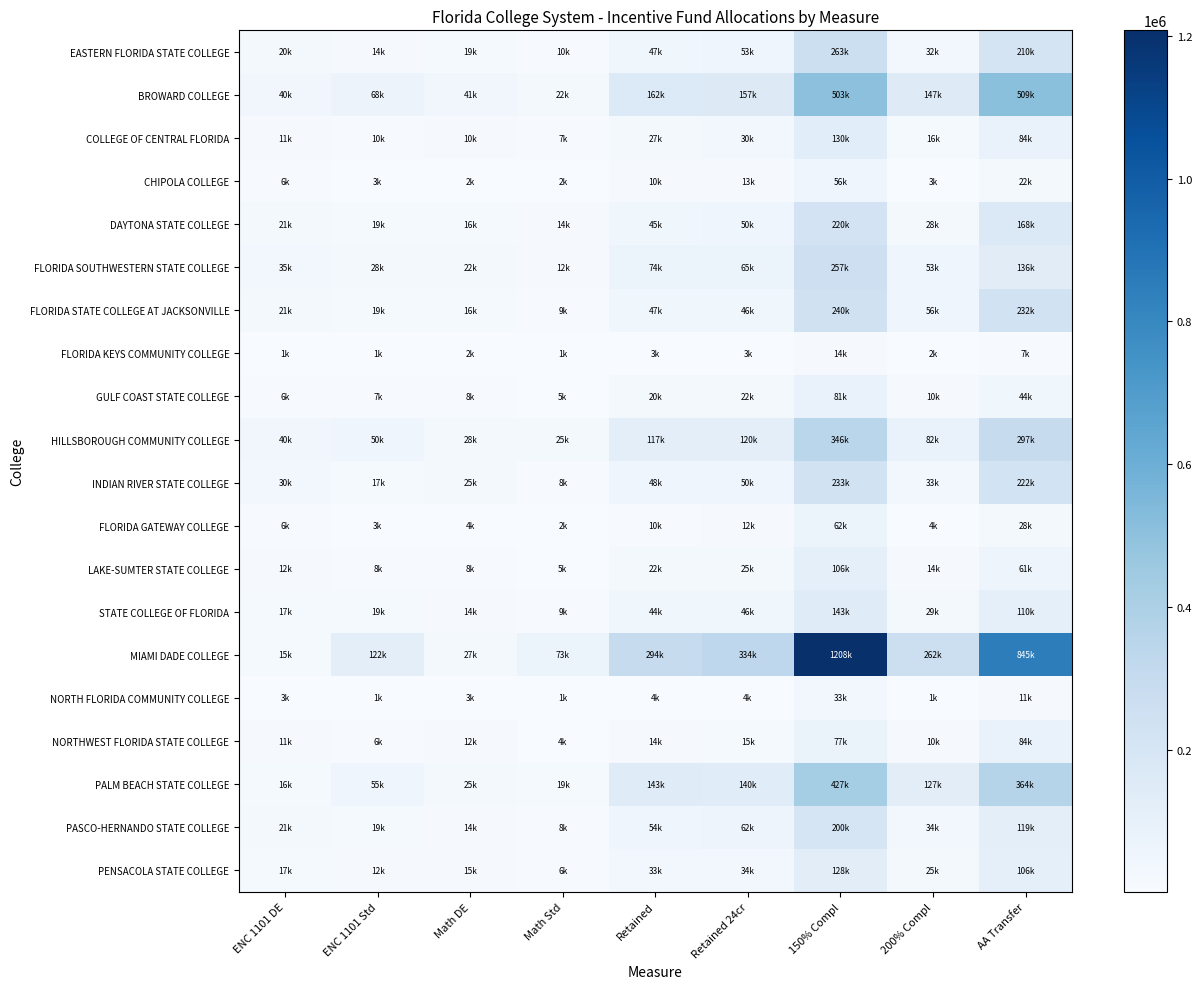

Reading left to right, transcribe all the data shown in this chart.

EASTERN FLORIDA STATE COLLEGE: ENC 1101 DE=19916.2	ENC 1101 Std=14279.2	Math DE=19110.9	Math Std=9899.2	Retained=46628.3	Retained 24cr=53208.1	150% Compl=262721.1	200% Compl=32290.2	AA Transfer=210239.8
BROWARD COLLEGE: ENC 1101 DE=40127.0	ENC 1101 Std=67801.5	Math DE=41168.0	Math Std=21998.2	Retained=162236.6	Retained 24cr=156619.2	150% Compl=502501.3	200% Compl=147073.5	AA Transfer=508629.4
COLLEGE OF CENTRAL FLORIDA: ENC 1101 DE=10802.7	ENC 1101 Std=10095.6	Math DE=10193.8	Math Std=6678.0	Retained=27301.3	Retained 24cr=30345.7	150% Compl=129789.3	200% Compl=16498.6	AA Transfer=83907.4
CHIPOLA COLLEGE: ENC 1101 DE=5990.6	ENC 1101 Std=3260.4	Math DE=1649.9	Math Std=2023.0	Retained=10174.2	Retained 24cr=13022.1	150% Compl=55624.0	200% Compl=2592.6	AA Transfer=21683.9
DAYTONA STATE COLLEGE: ENC 1101 DE=20721.5	ENC 1101 Std=18659.2	Math DE=15732.6	Math Std=14456.0	Retained=45449.8	Retained 24cr=49849.4	150% Compl=220296.1	200% Compl=27576.3	AA Transfer=167657.6
FLORIDA SOUTHWESTERN STATE COLLEGE: ENC 1101 DE=35138.2	ENC 1101 Std=28361.9	Math DE=22469.6	Math Std=12472.2	Retained=73968.9	Retained 24cr=64757.2	150% Compl=257064.5	200% Compl=52559.9	AA Transfer=136388.7
FLORIDA STATE COLLEGE AT JACKSONVILLE: ENC 1101 DE=20898.3	ENC 1101 Std=18541.3	Math DE=15929.0	Math Std=9133.2	Retained=47413.9	Retained 24cr=46137.3	150% Compl=240408.7	200% Compl=56095.4	AA Transfer=232395.1
FLORIDA KEYS COMMUNITY COLLEGE: ENC 1101 DE=1080.3	ENC 1101 Std=1217.8	Math DE=1905.2	Math Std=667.8	Retained=2749.8	Retained 24cr=3417.6	150% Compl=14141.7	200% Compl=1885.6	AA Transfer=6913.7
GULF COAST STATE COLLEGE: ENC 1101 DE=6088.8	ENC 1101 Std=6540.5	Math DE=8347.5	Math Std=4792.5	Retained=20151.9	Retained 24cr=21507.2	150% Compl=81079.0	200% Compl=10134.9	AA Transfer=43682.1
HILLSBOROUGH COMMUNITY COLLEGE: ENC 1101 DE=40068.1	ENC 1101 Std=50104.8	Math DE=27595.9	Math Std=25062.2	Retained=116590.4	Retained 24cr=120204.4	150% Compl=345685.7	200% Compl=81550.4	AA Transfer=297132.6
INDIAN RIVER STATE COLLEGE: ENC 1101 DE=30385.0	ENC 1101 Std=16616.5	Math DE=25435.4	Math Std=8092.2	Retained=48238.9	Retained 24cr=50026.2	150% Compl=233180.7	200% Compl=32997.3	AA Transfer=222338.8
FLORIDA GATEWAY COLLEGE: ENC 1101 DE=6442.3	ENC 1101 Std=2926.5	Math DE=4419.3	Math Std=1728.4	Retained=10056.3	Retained 24cr=11608.0	150% Compl=62223.4	200% Compl=4478.2	AA Transfer=27812.0
LAKE-SUMTER STATE COLLEGE: ENC 1101 DE=11961.5	ENC 1101 Std=7561.9	Math DE=8033.3	Math Std=4517.5	Retained=22194.6	Retained 24cr=24630.1	150% Compl=106219.8	200% Compl=14377.4	AA Transfer=60652.1
STATE COLLEGE OF FLORIDA: ENC 1101 DE=16714.7	ENC 1101 Std=18973.4	Math DE=14279.2	Math Std=8701.1	Retained=44428.5	Retained 24cr=45606.9	150% Compl=142988.2	200% Compl=28754.8	AA Transfer=110462.3
MIAMI DADE COLLEGE: ENC 1101 DE=15104.1	ENC 1101 Std=122070.3	Math DE=27183.5	Math Std=72770.8	Retained=294304.2	Retained 24cr=333802.8	150% Compl=1207700.1	200% Compl=261621.2	AA Transfer=845358.7
NORTH FLORIDA COMMUNITY COLLEGE: ENC 1101 DE=3397.9	ENC 1101 Std=1080.3	Math DE=3476.5	Math Std=1021.3	Retained=3889.0	Retained 24cr=3712.2	150% Compl=33311.5	200% Compl=1178.5	AA Transfer=11156.2
NORTHWEST FLORIDA STATE COLLEGE: ENC 1101 DE=10625.9	ENC 1101 Std=6442.3	Math DE=12334.7	Math Std=3614.0	Retained=13827.4	Retained 24cr=15438.0	150% Compl=76993.6	200% Compl=10134.9	AA Transfer=84378.7
PALM BEACH STATE COLLEGE: ENC 1101 DE=15948.7	ENC 1101 Std=55427.6	Math DE=25494.3	Math Std=18835.9	Retained=142988.2	Retained 24cr=139884.9	150% Compl=427393.2	200% Compl=126568.1	AA Transfer=364384.2
PASCO-HERNANDO STATE COLLEGE: ENC 1101 DE=20976.8	ENC 1101 Std=18541.3	Math DE=13572.1	Math Std=8092.2	Retained=54209.8	Retained 24cr=61634.2	150% Compl=199554.9	200% Compl=34175.8	AA Transfer=119104.4
PENSACOLA STATE COLLEGE: ENC 1101 DE=17029.0	ENC 1101 Std=12079.4	Math DE=14750.6	Math Std=5637.0	Retained=32997.3	Retained 24cr=34234.7	150% Compl=127903.7	200% Compl=24983.7	AA Transfer=106219.8